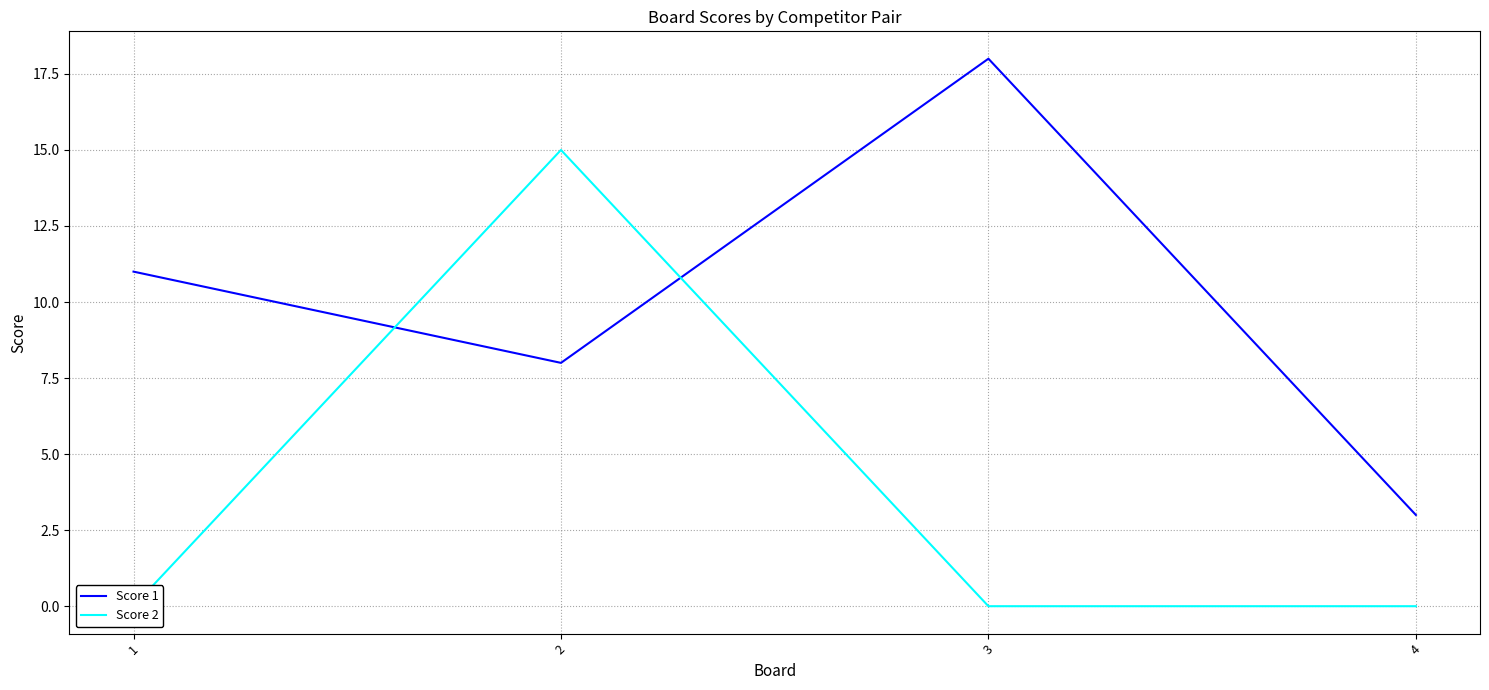

Reading left to right, transcribe all the data shown in this chart.

Score 1: 11	8	18	3
Score 2: 0	15	0	0